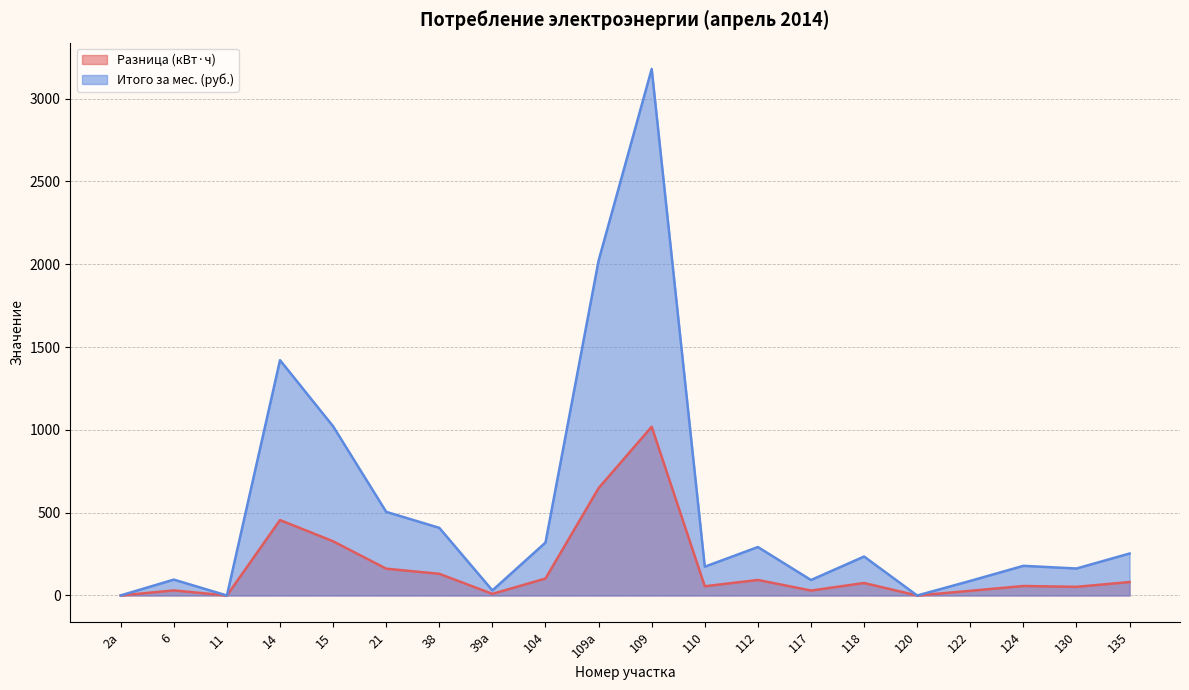

At which category is the sum across all series the highest?

109